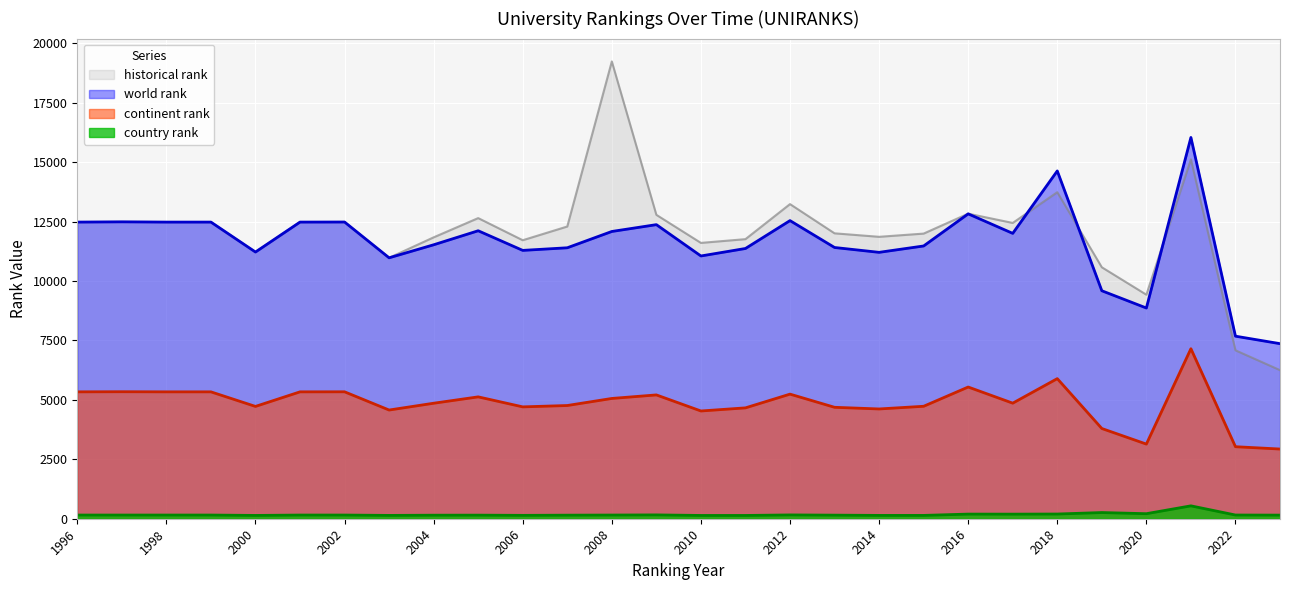

At how many categories does at least one series exceed 18390?

1